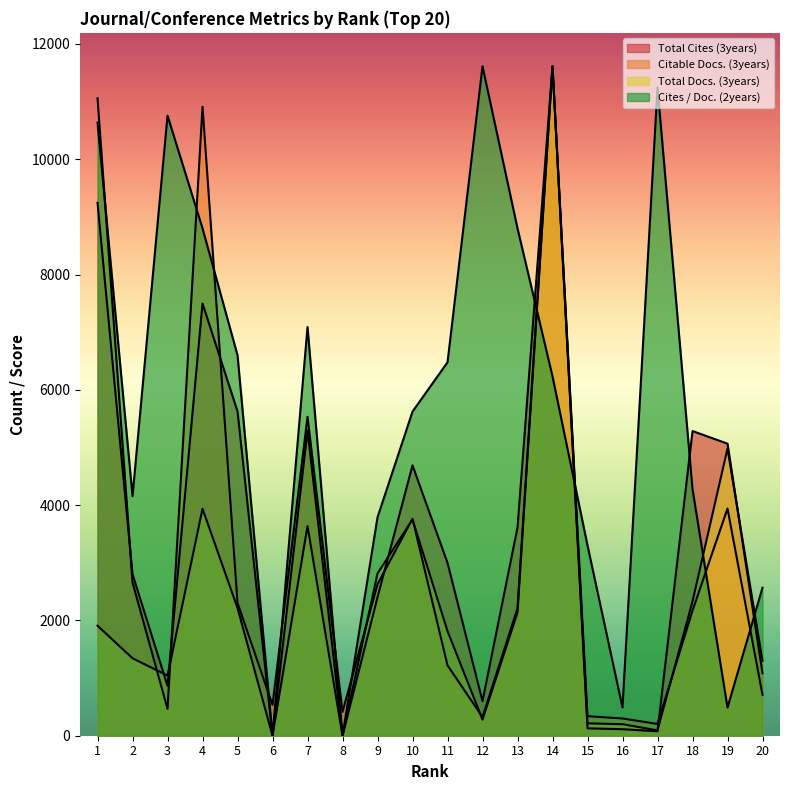

Is the value of Cites / Doc. (2years) at 14 greater than the value of Total Cites (3years) at 8?

Yes